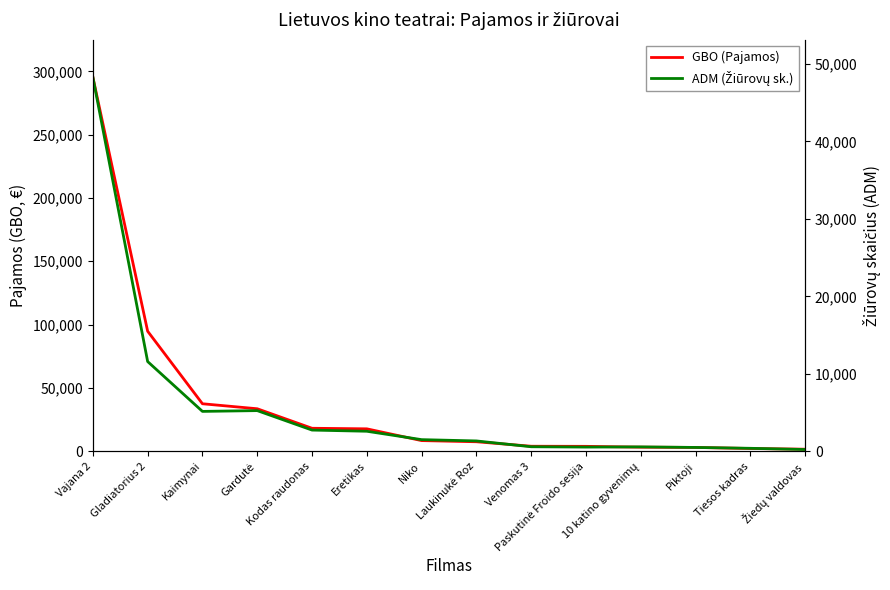

How many values in the GBO (Pajamos) series exceed 8378?

6